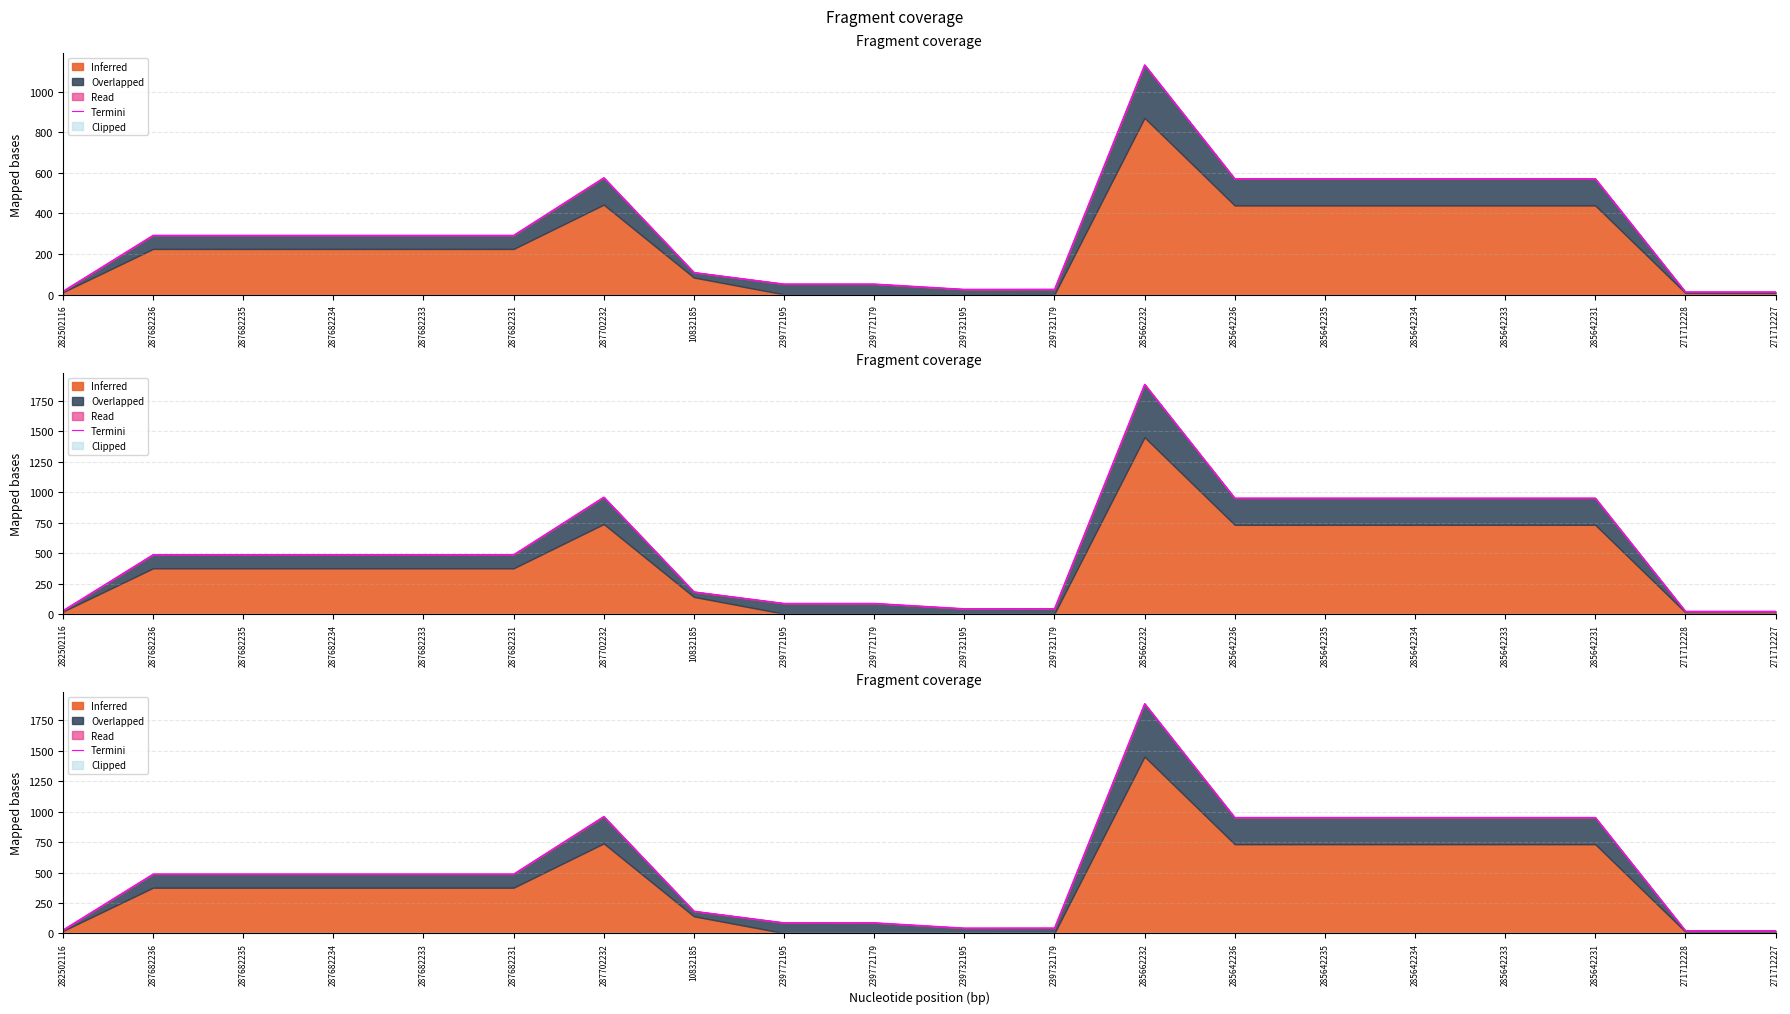

Reading left to right, extract all data points from this chart.

28.9	488.1	488.1	488.1	488.1	488.1	960.3	183.2	88.4	88.6	44.8	45.6	1886.2	952.1	952.1	952.1	952.1	952.1	23.5	23.6